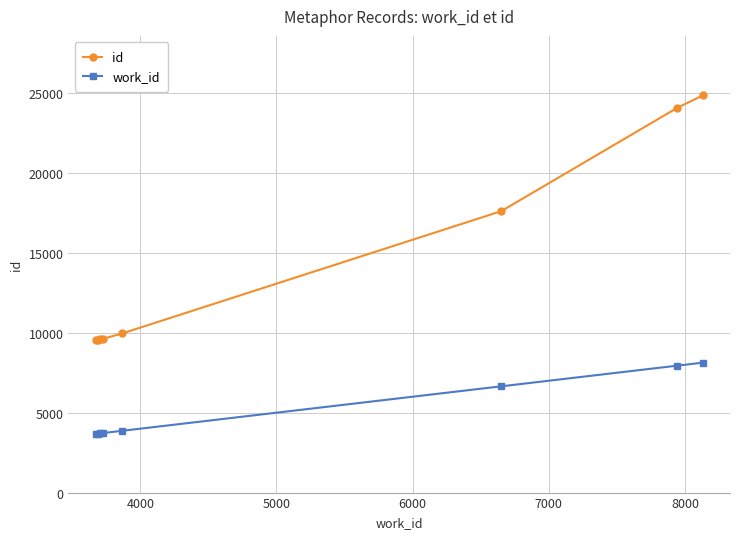

True or false: work_id and id intersect in this chart.

False